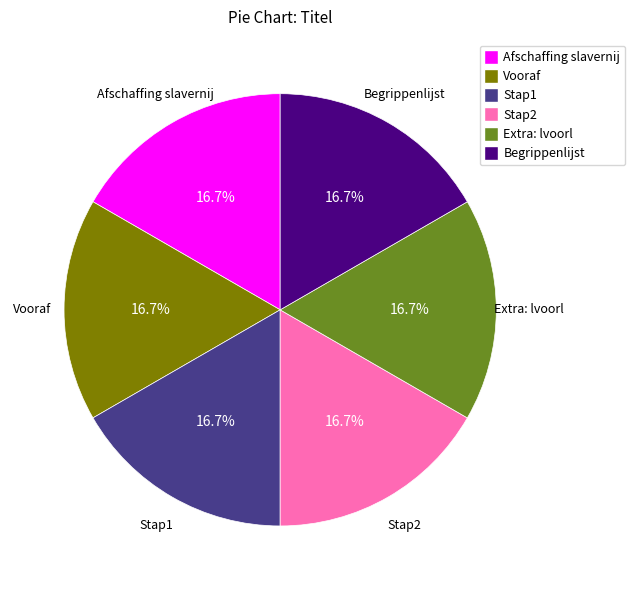

Approximately how many times larger is the value at Extra: lvoorl compared to Stap1?

1.0